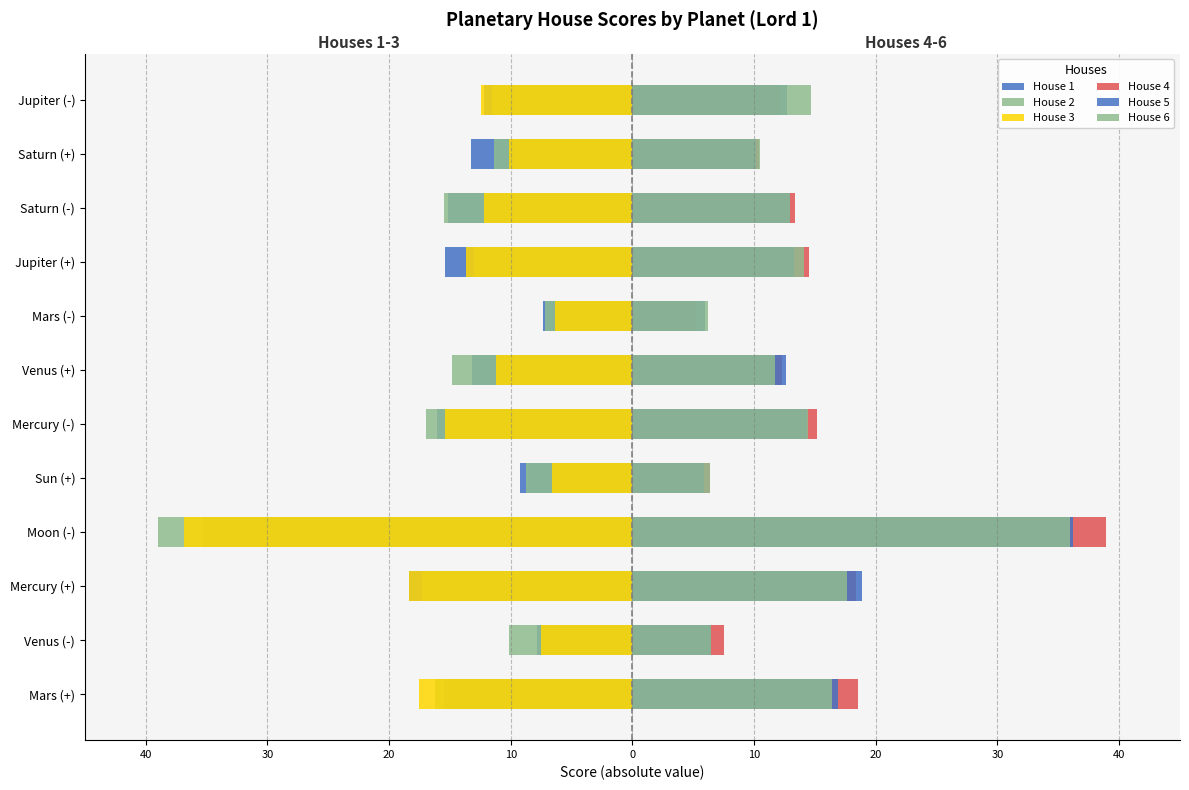

Between Moon (-) and Venus (-), which is larger?

Venus (-)